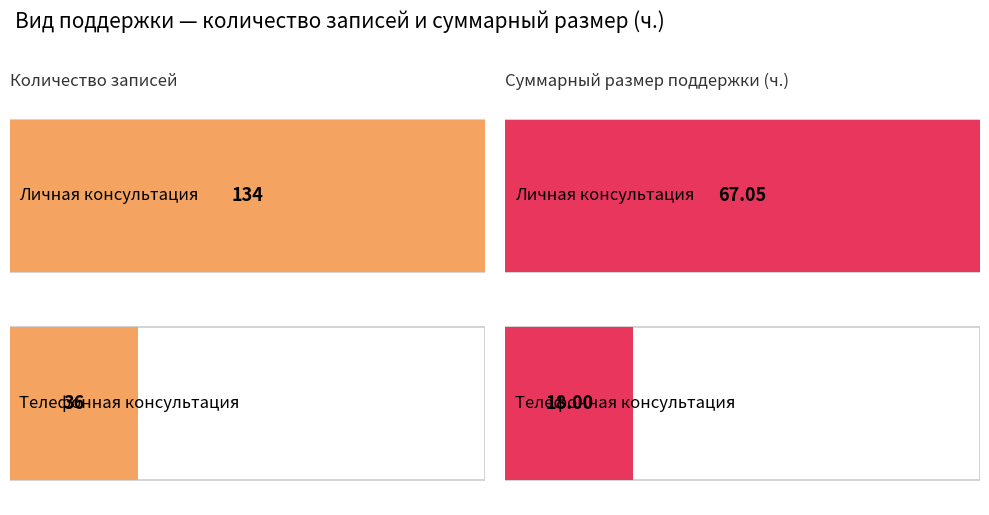

What is the smallest value displayed?

36